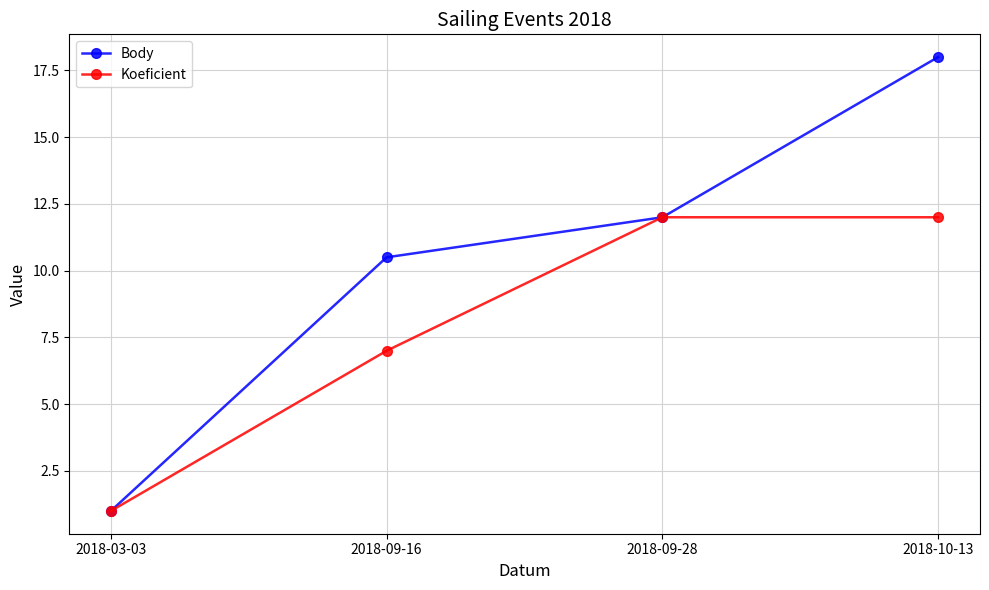

Is the value of Body at 2018-10-13 greater than the value of Koeficient at 2018-09-28?

Yes